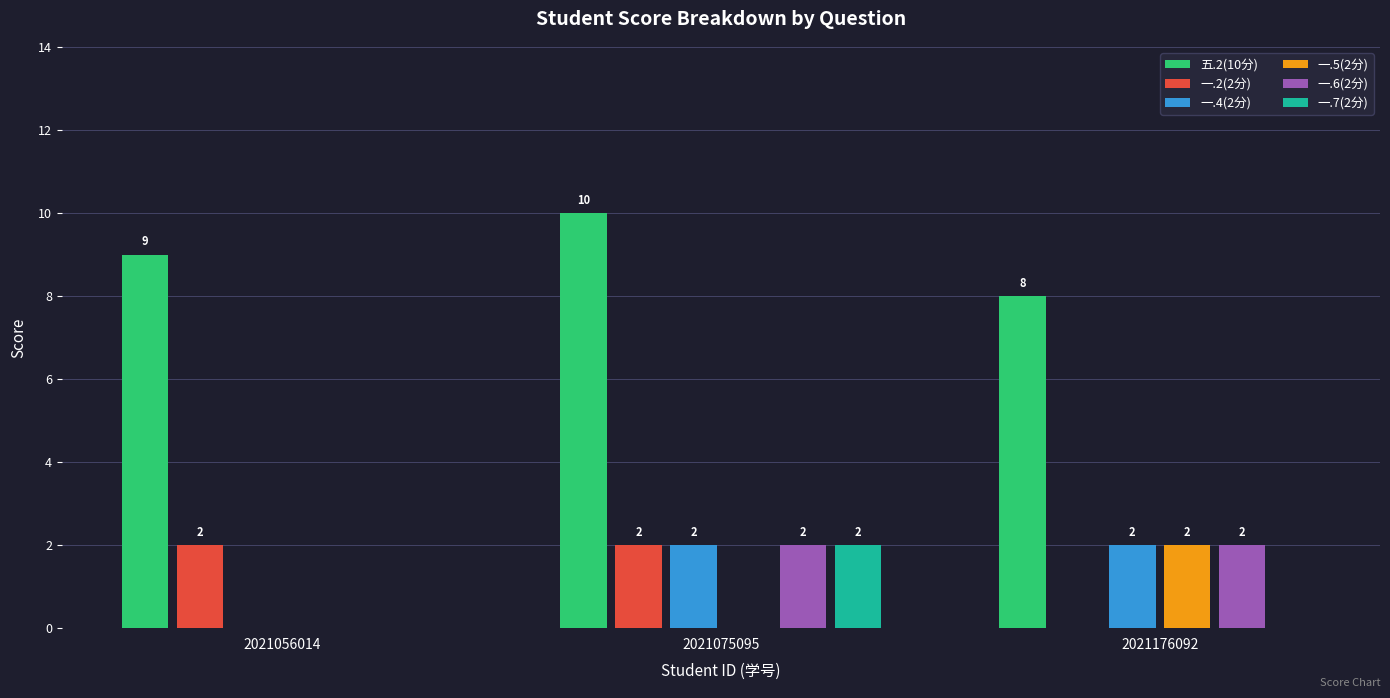

The 五.2(10分) series shows 8 at 2021176092. True or false?

True